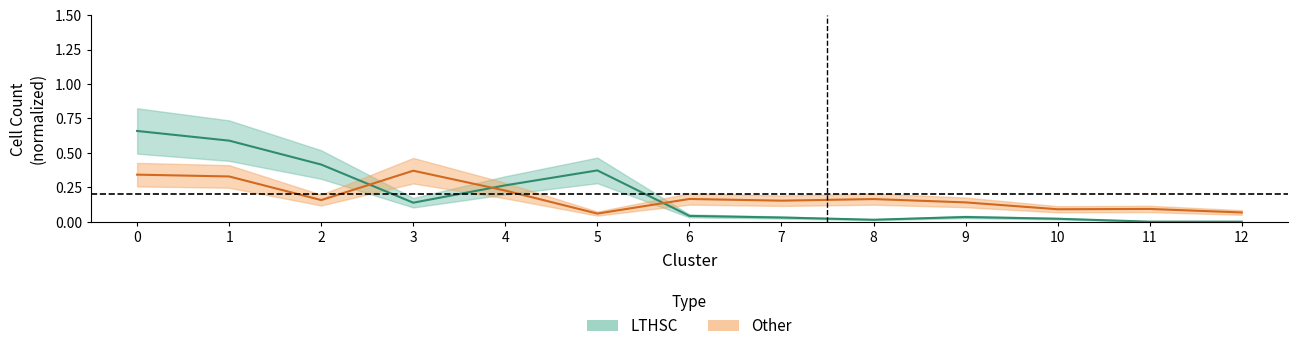

Reading right to left, transcribe all the data shown in this chart.

LTHSC: 12=0.0	11=0.0	10=0.0	9=0.0	8=0.0	7=0.0	6=0.0	5=0.4	4=0.3	3=0.1	2=0.4	1=0.6	0=0.7
Other: 12=0.1	11=0.1	10=0.1	9=0.1	8=0.2	7=0.2	6=0.2	5=0.1	4=0.2	3=0.4	2=0.2	1=0.3	0=0.3